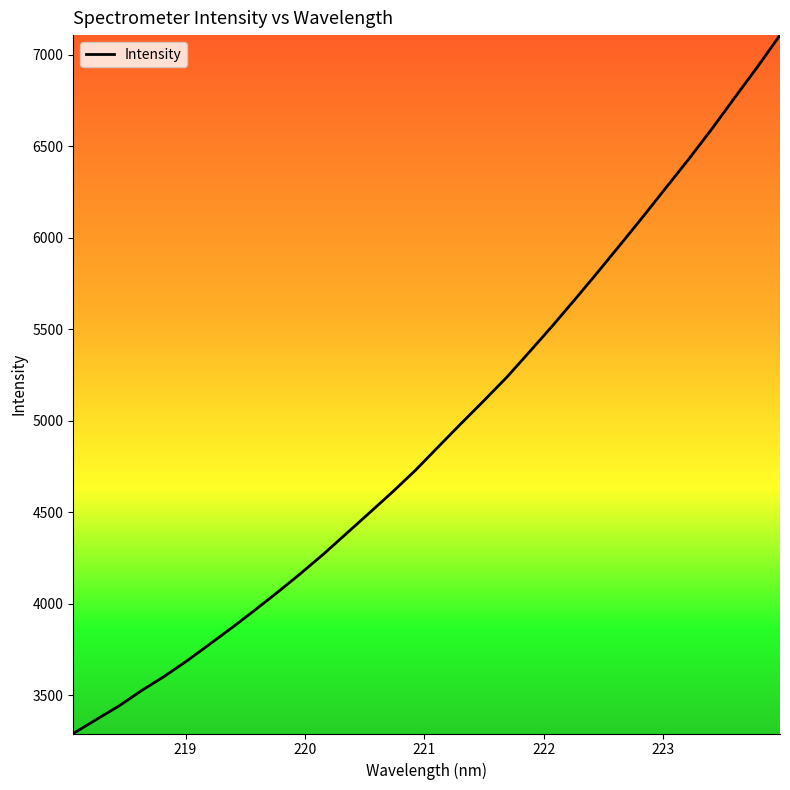

What is the greatest value displayed?

7108.0